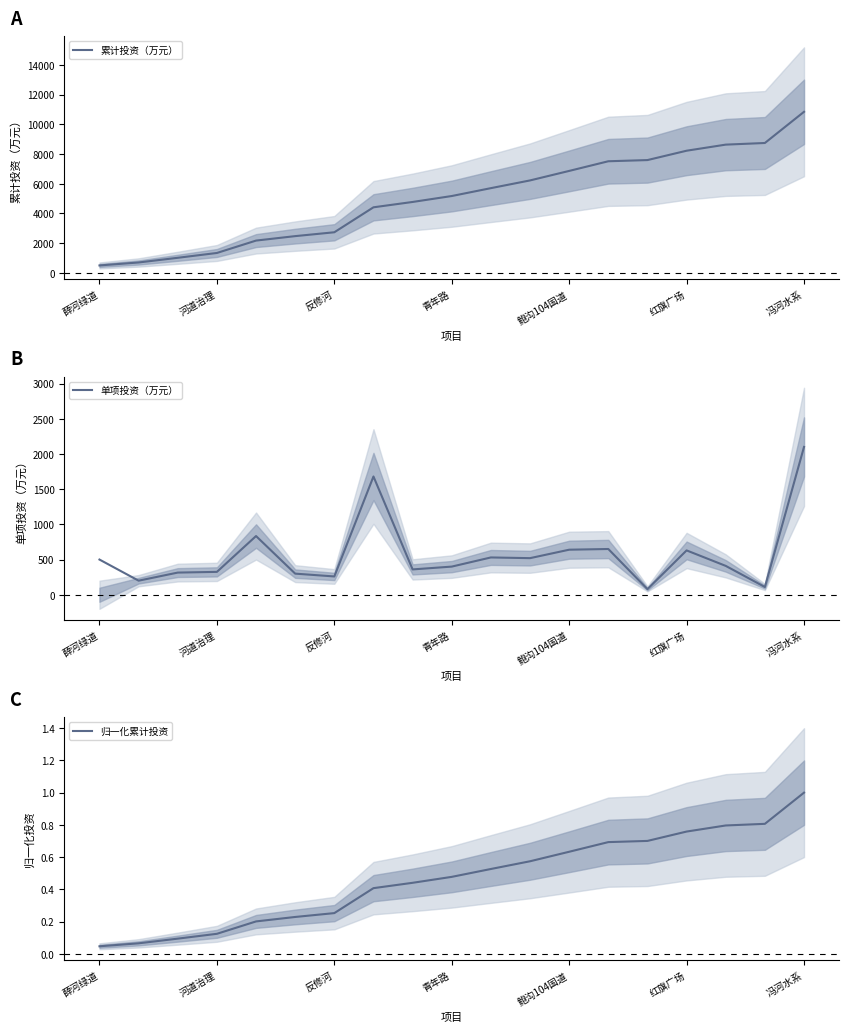

At which label does 累计投资（万元） reach its peak?

冯河水系